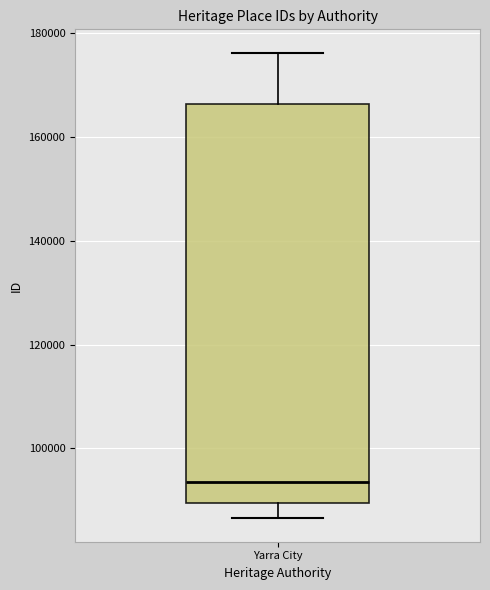

Transcribe this box plot: give where the median line is, the range the box spans, and where the two whiskers end, as read against the y-axis. The values are not printed on the chart, so give them approximately, as read against the axis.

median 94000, box 90000 to 166000, whiskers 86000 to 176000